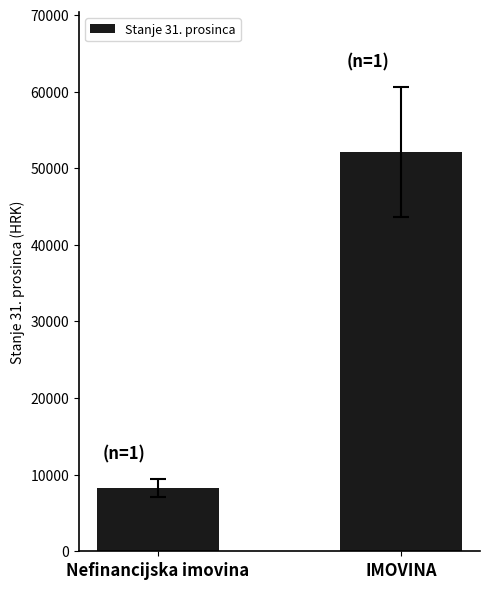

Rank the categories by value from lowest to highest.

Nefinancijska imovina, IMOVINA